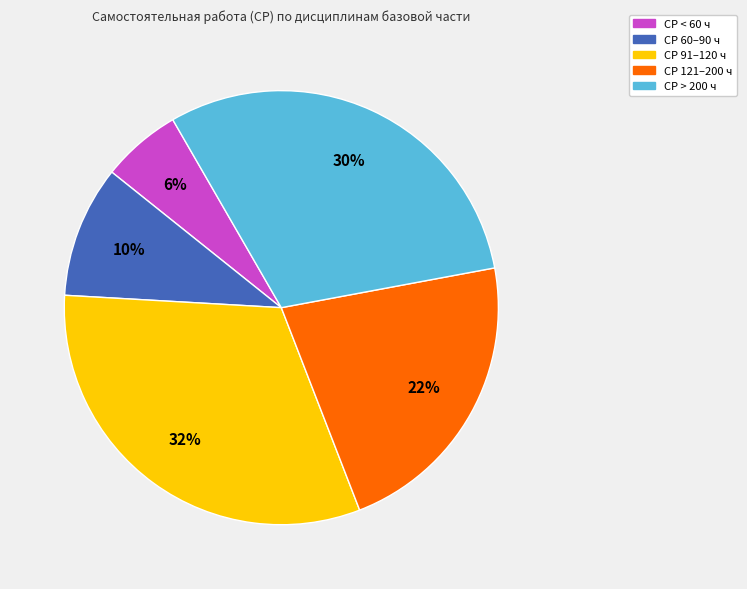

To the nearest percent, what is the average slice percentage?

20%